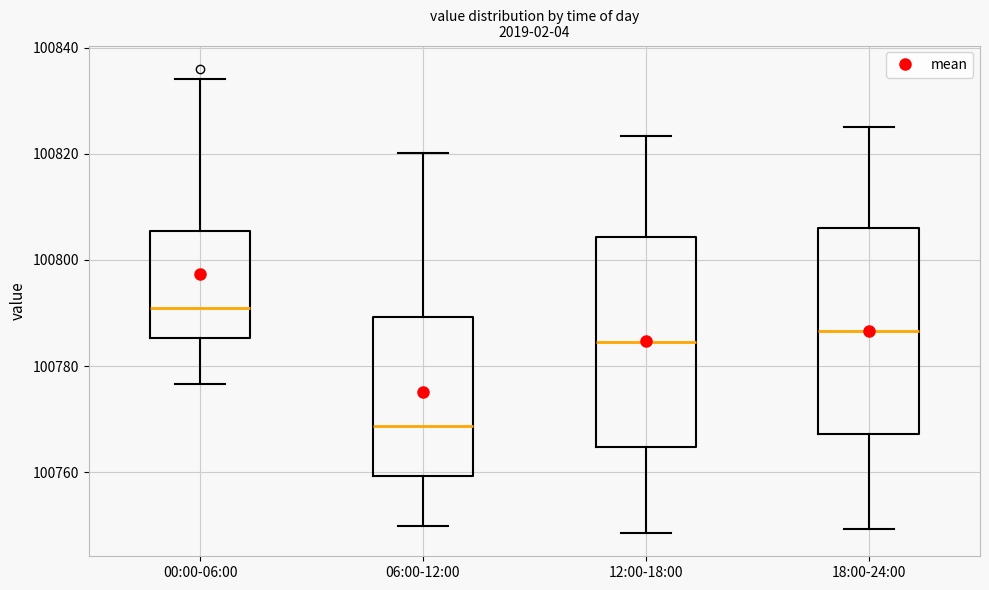

Reading left to right, read every box against the y-axis: the position of its median line, the range the box covers, and the ends of its whiskers. The values are not printed on the chart, so give them approximately, as read against the axis.

00:00-06:00: median 100790, box 100786 to 100806, whiskers 100776 to 100834
06:00-12:00: median 100768, box 100760 to 100790, whiskers 100750 to 100820
12:00-18:00: median 100784, box 100764 to 100804, whiskers 100748 to 100824
18:00-24:00: median 100786, box 100768 to 100806, whiskers 100750 to 100826